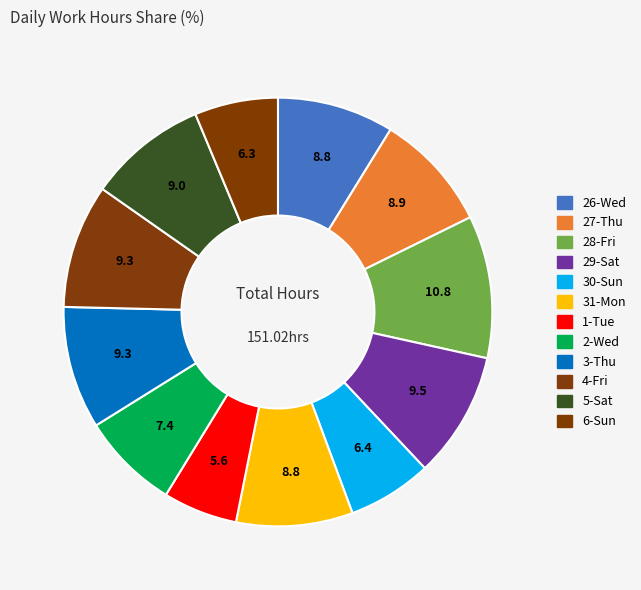

Count the number of slices in the pie.

12